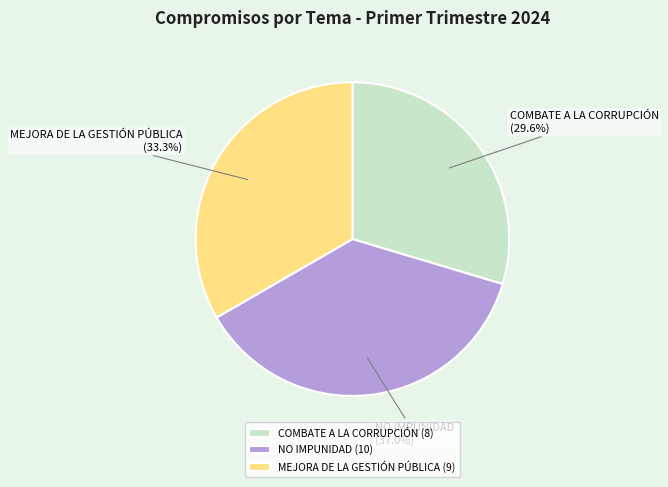

Combined, do COMBATE A LA CORRUPCIÓN and NO IMPUNIDAD account for over 50%?

Yes